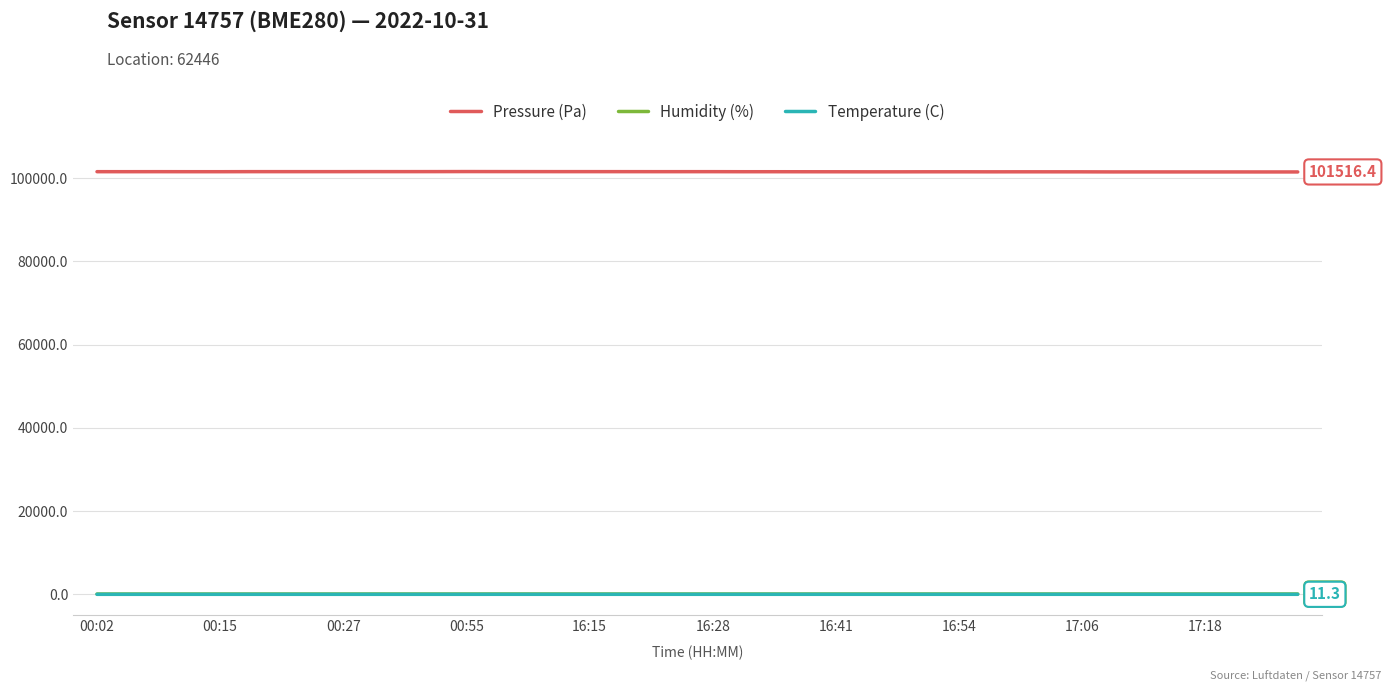

True or false: Pressure (Pa) and Humidity (%) intersect in this chart.

False